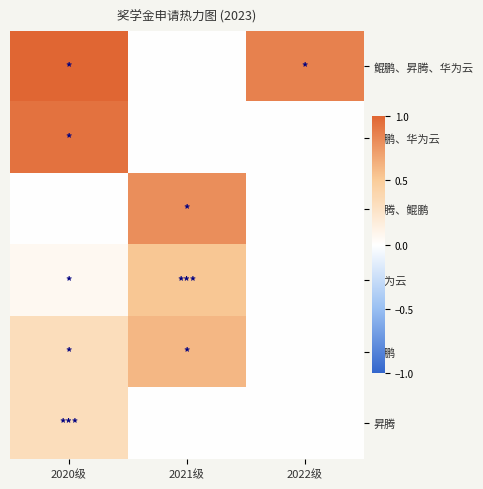

How many data points does each series have?

3